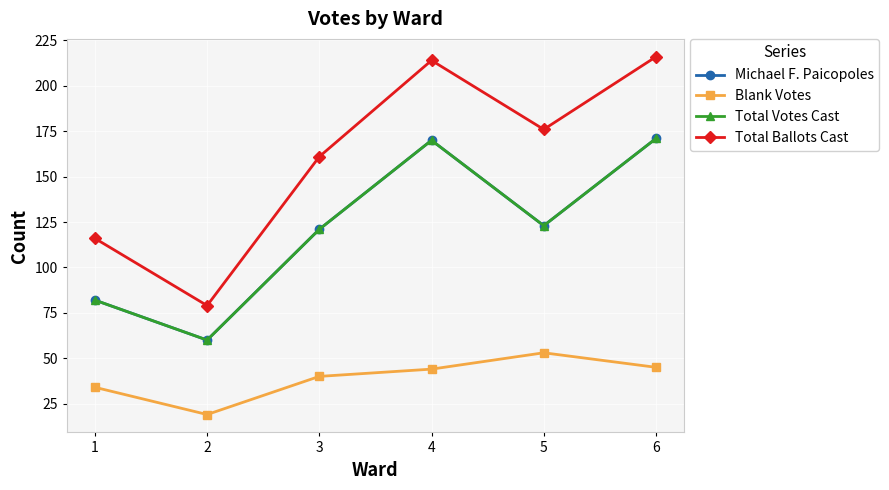

Between 4 and 5, which series saw the biggest shift?

Michael F. Paicopoles